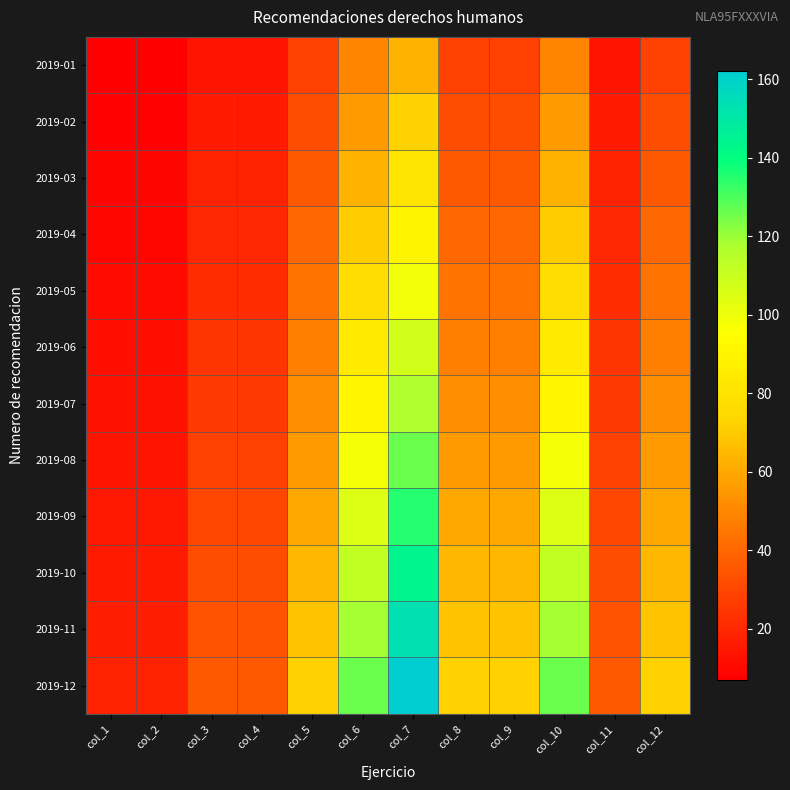

At which category is the sum across all series the highest?

col_7